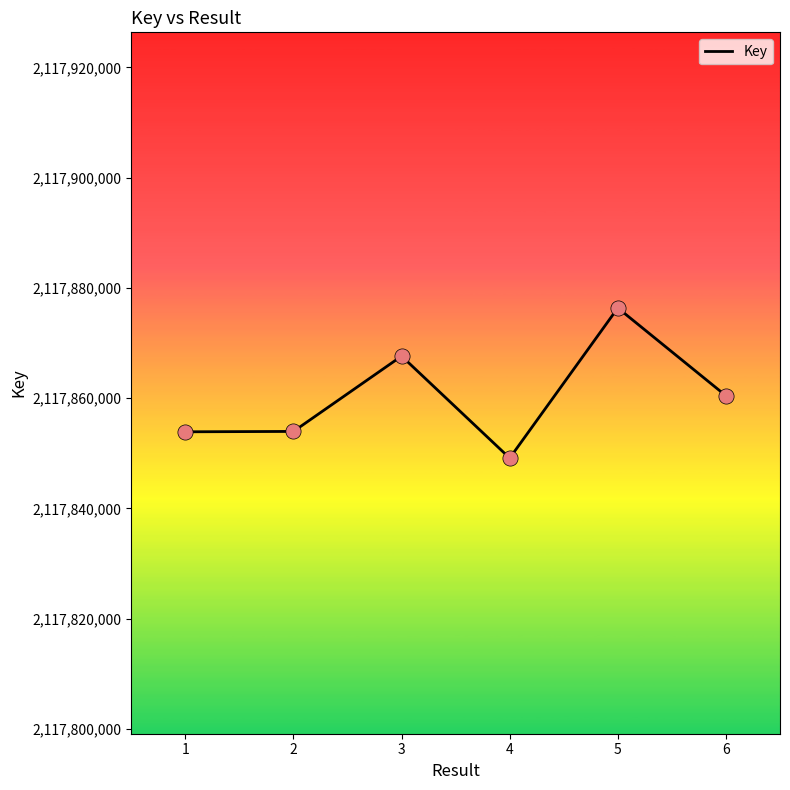

Between 4 and 3, which is larger?

3